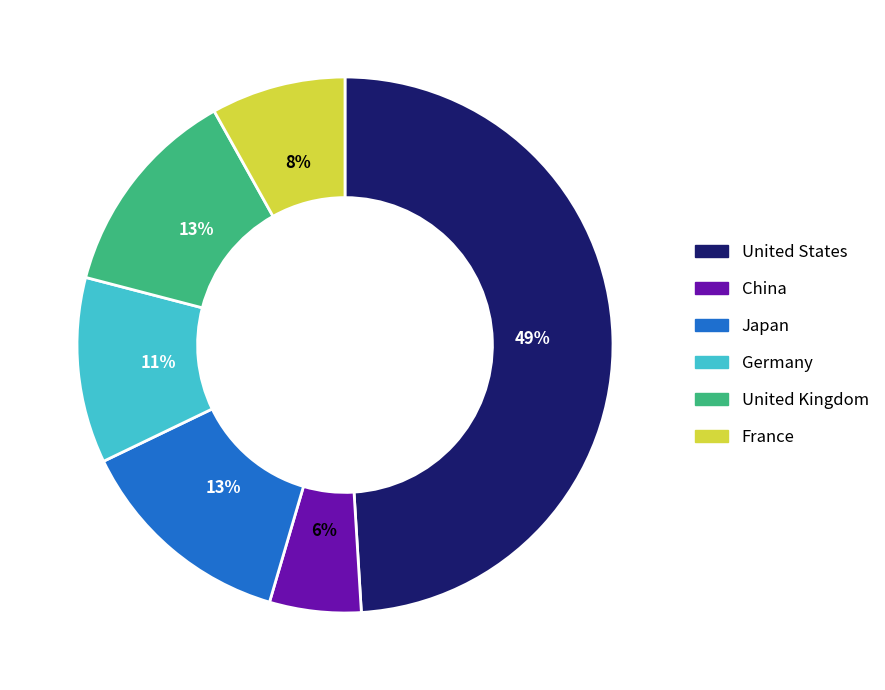

To the nearest percent, what is the difference between the Germany and Japan slice percentages?

2%